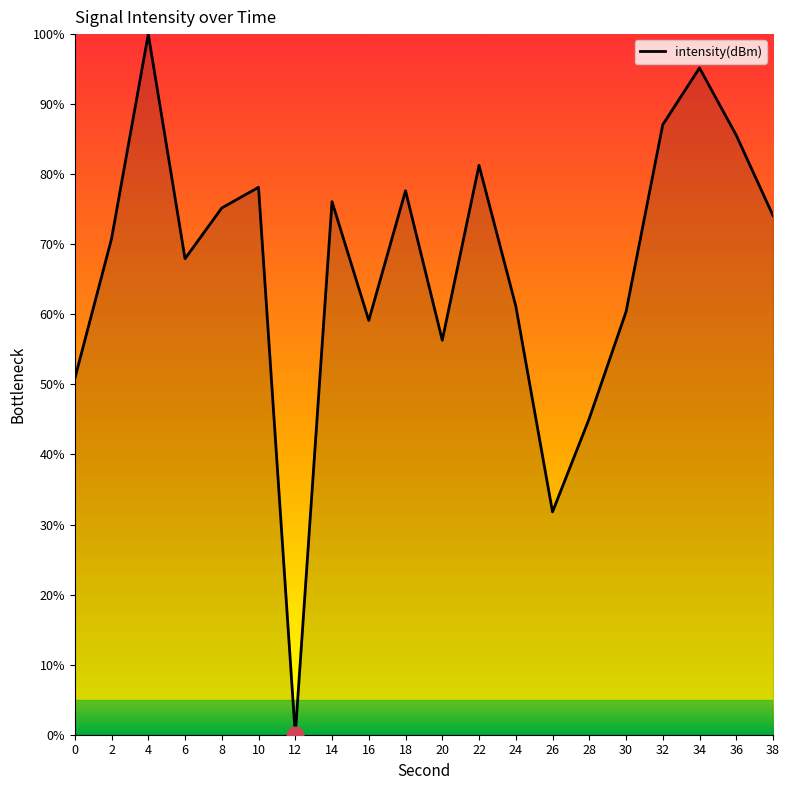

What is the maximum value shown in the chart?

100.0